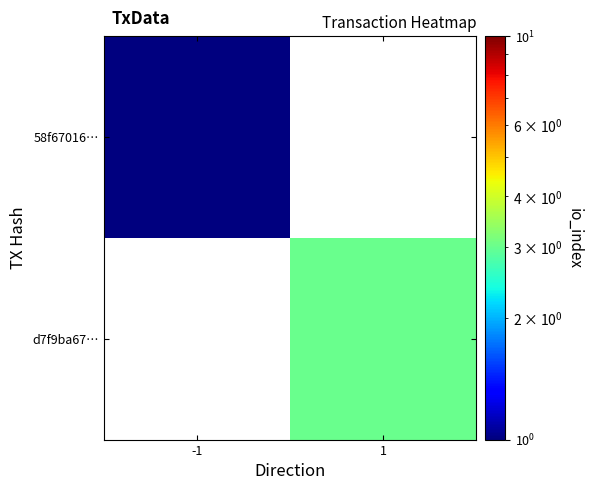

Rank the categories by 58f67016… value from lowest to highest.

-1, 1